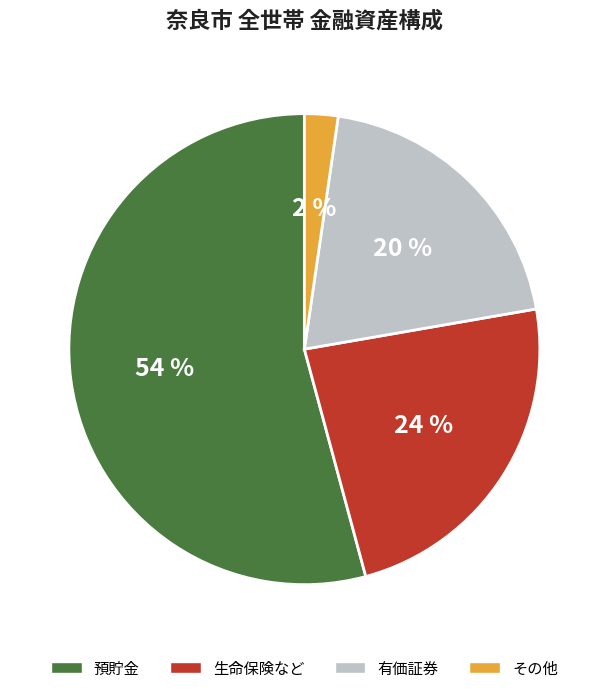

Which slice is the smallest?

その他